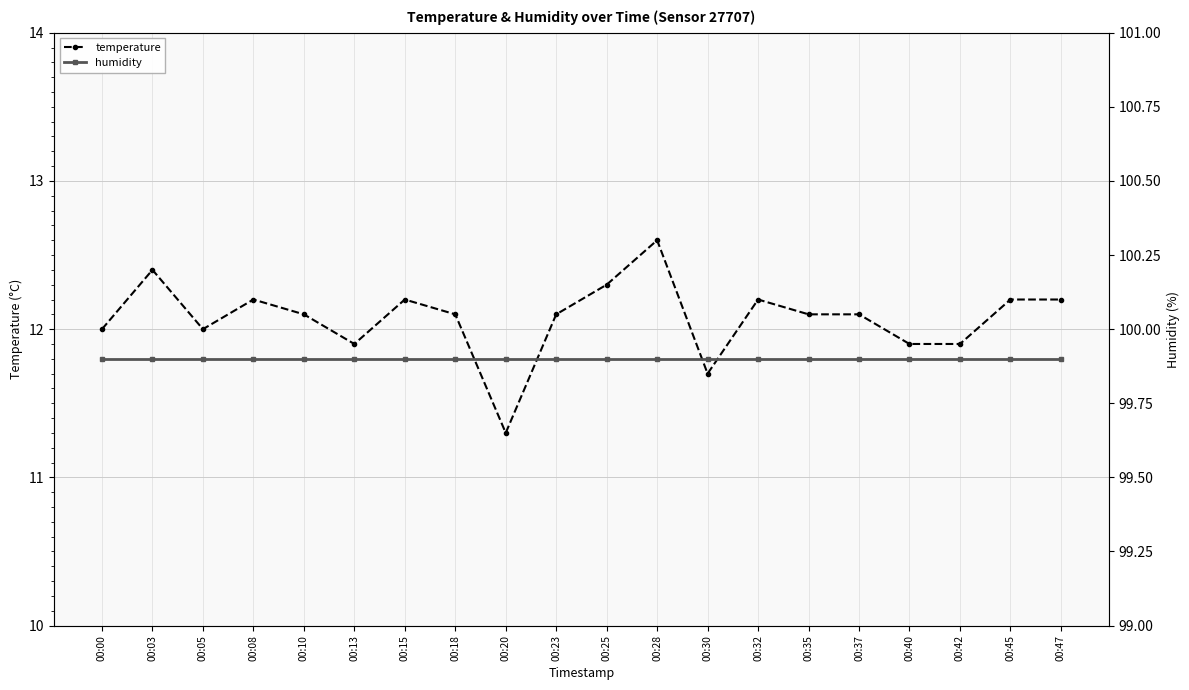

At which category does the chart reach its peak across all series?

00:00